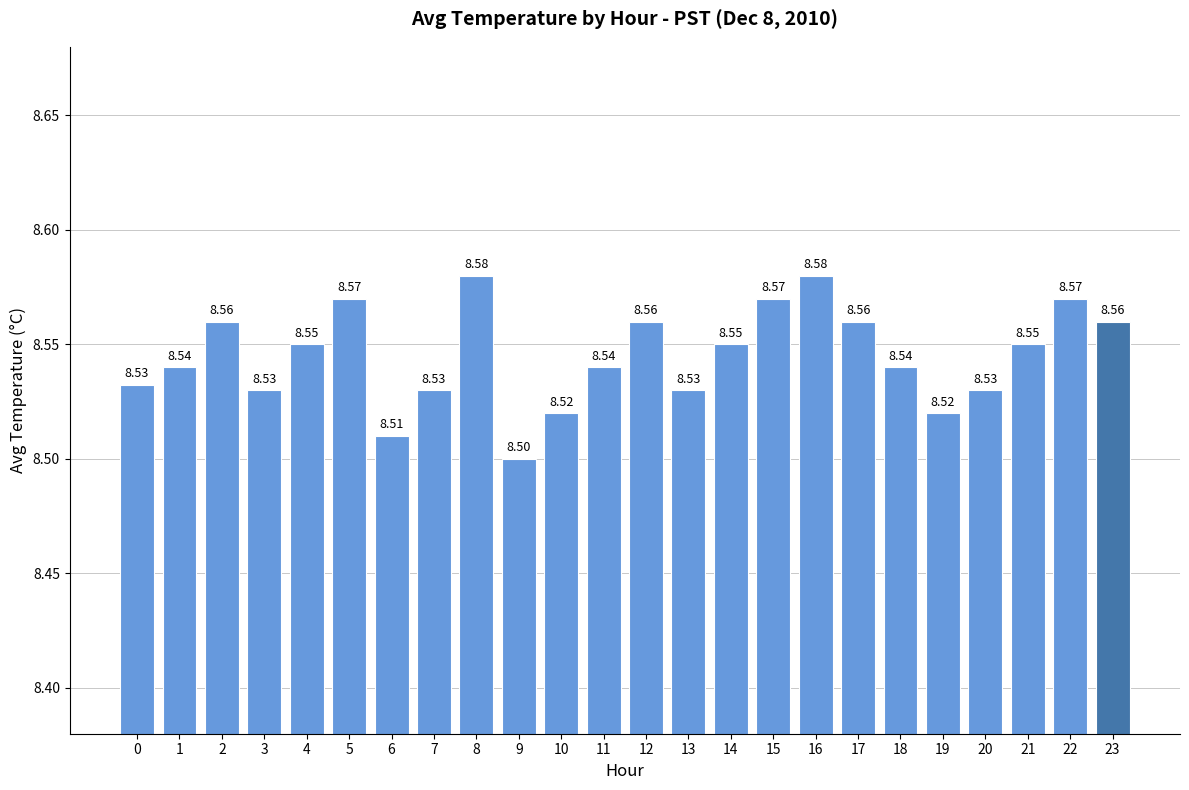

What is the sum of all values?

205.1